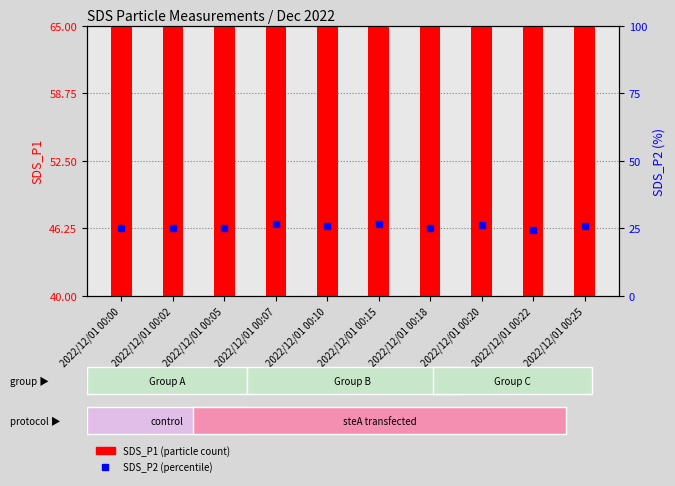

Rank the series by their maximum value, from lowest to highest.

SDS_P2, SDS_P1